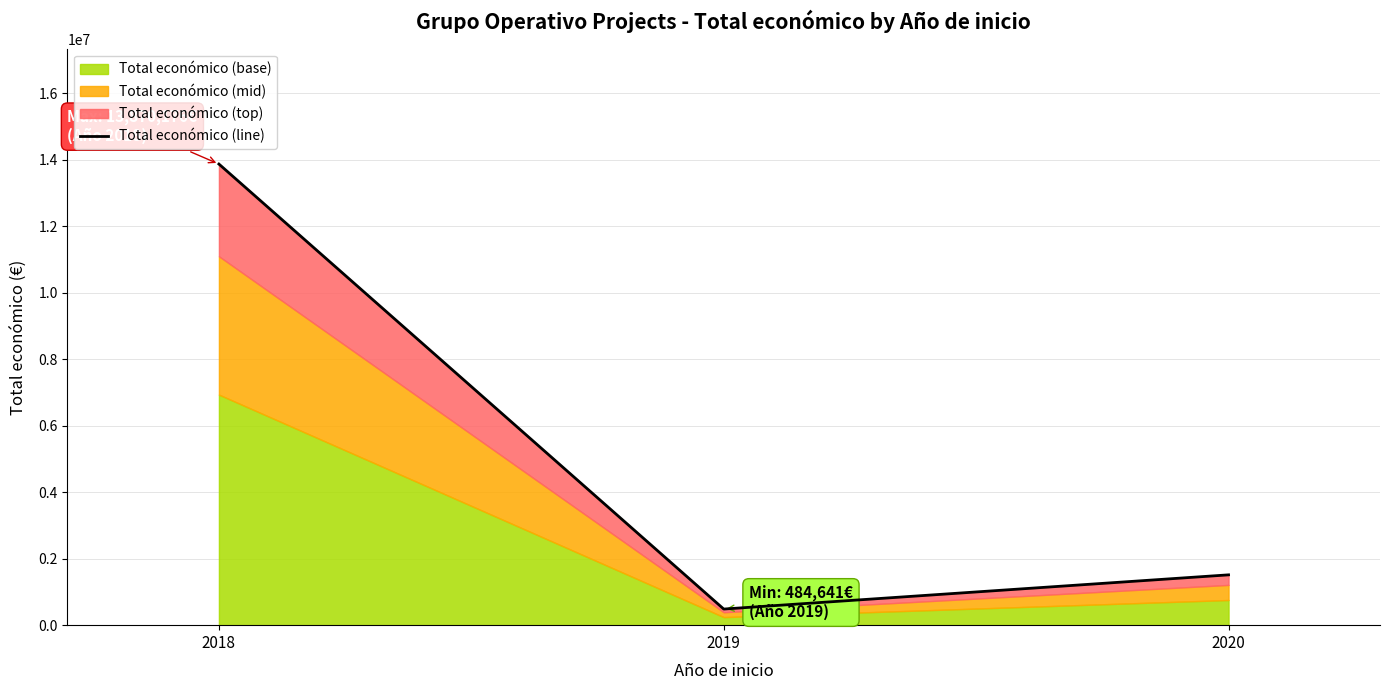

What is the value of the 1st point from the left?

13870176